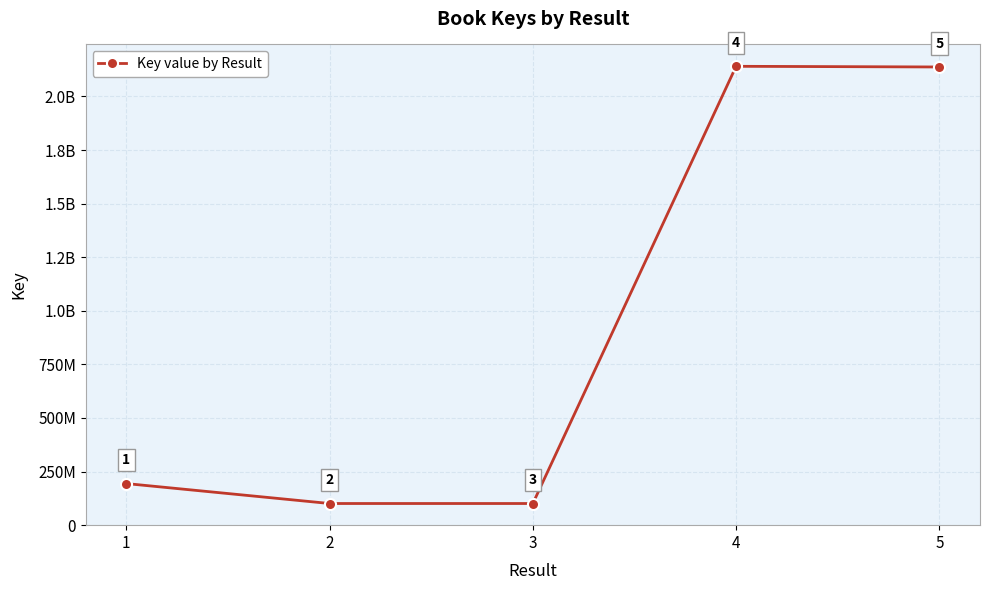

Read the value at 3, to the nearest 50.

101036750